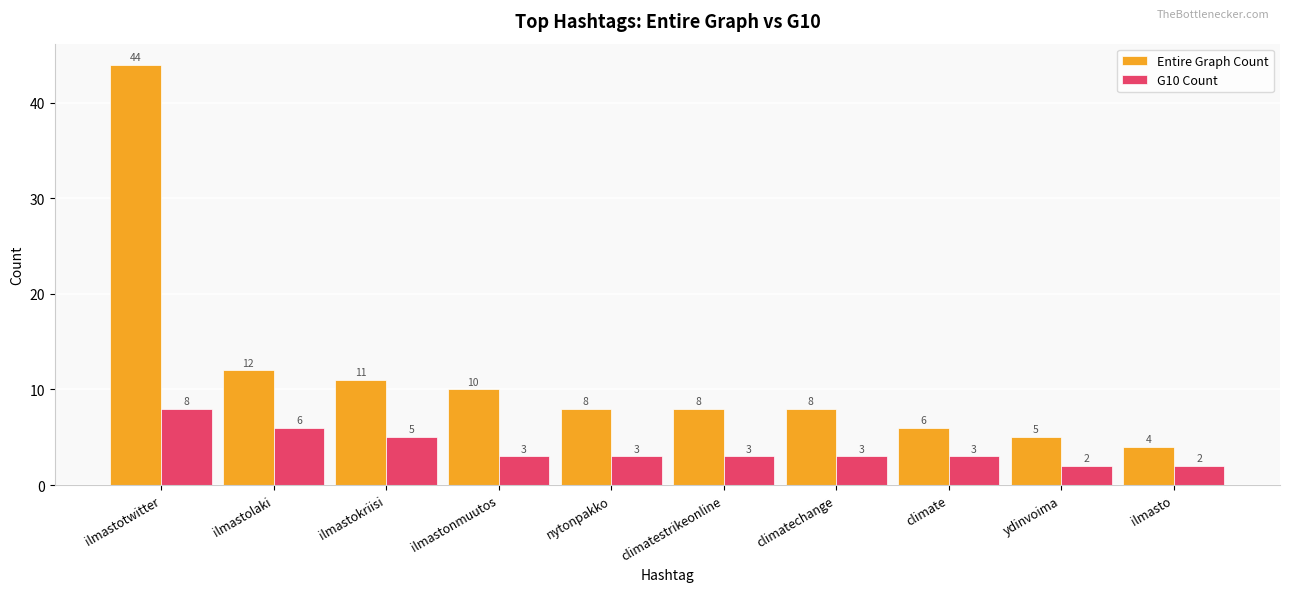

Which series changed the most between ilmastolaki and climatestrikeonline?

Entire Graph Count